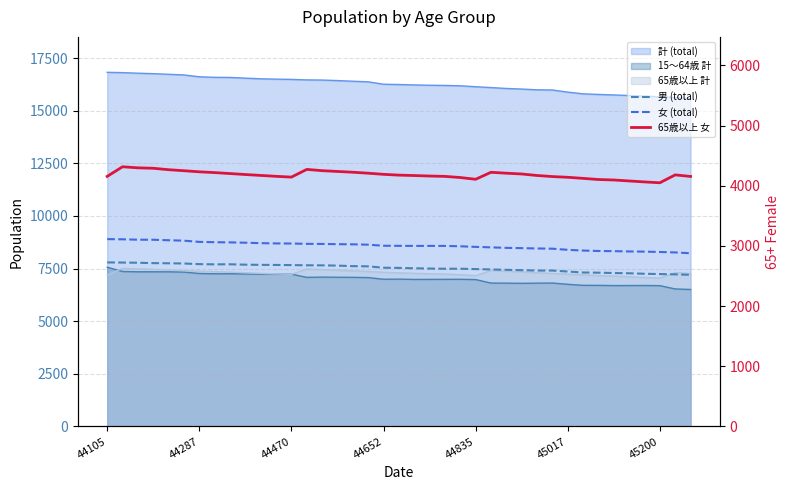

At which category does the chart reach its minimum across all series?

45200